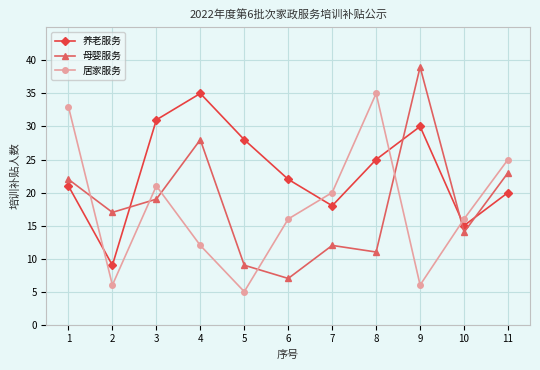

Does the chart display data point markers on the line(s)?

Yes